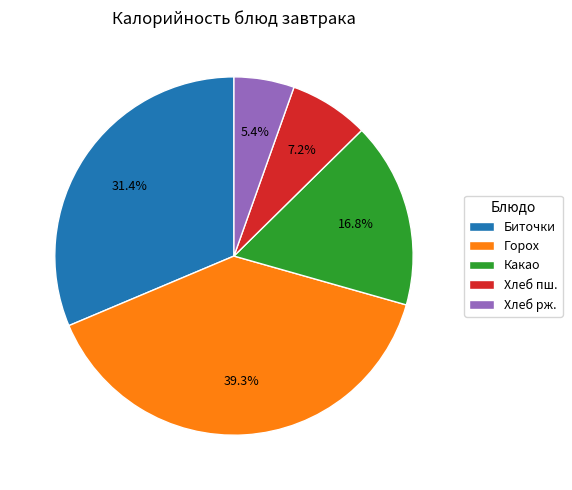

What is the ratio of the value at Биточки to the value at Хлеб рж.?

5.8